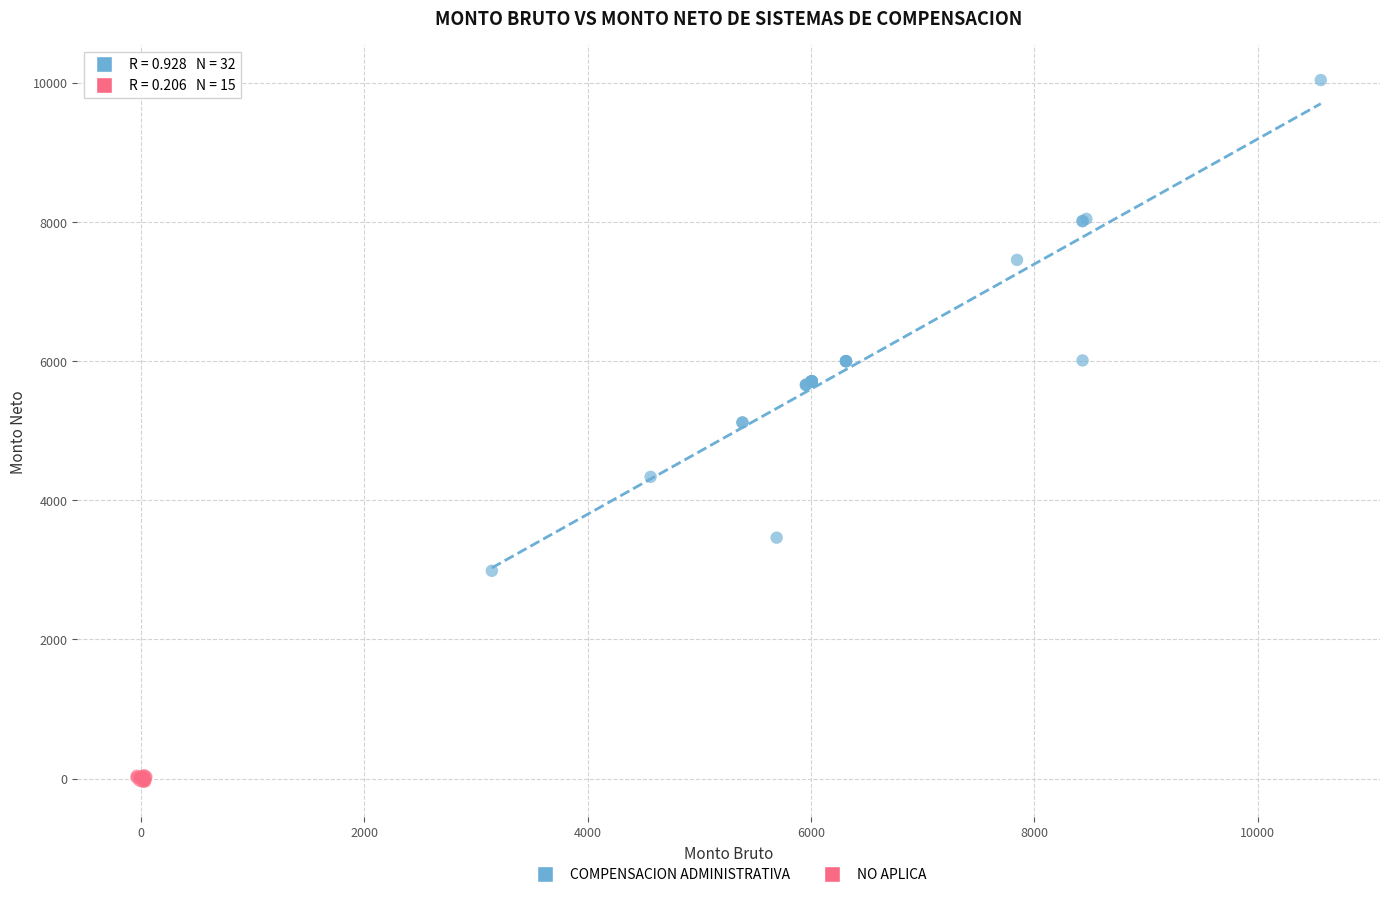

Which series reaches the maximum Y coordinate?

COMPENSACION ADMINISTRATIVA